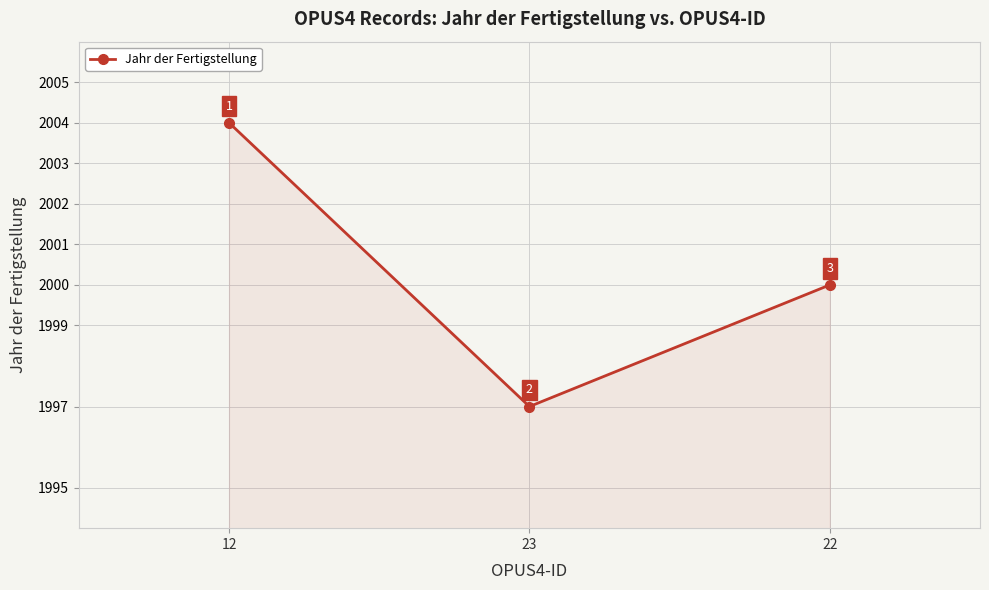

What is the change in value from 12 to 22?

-4